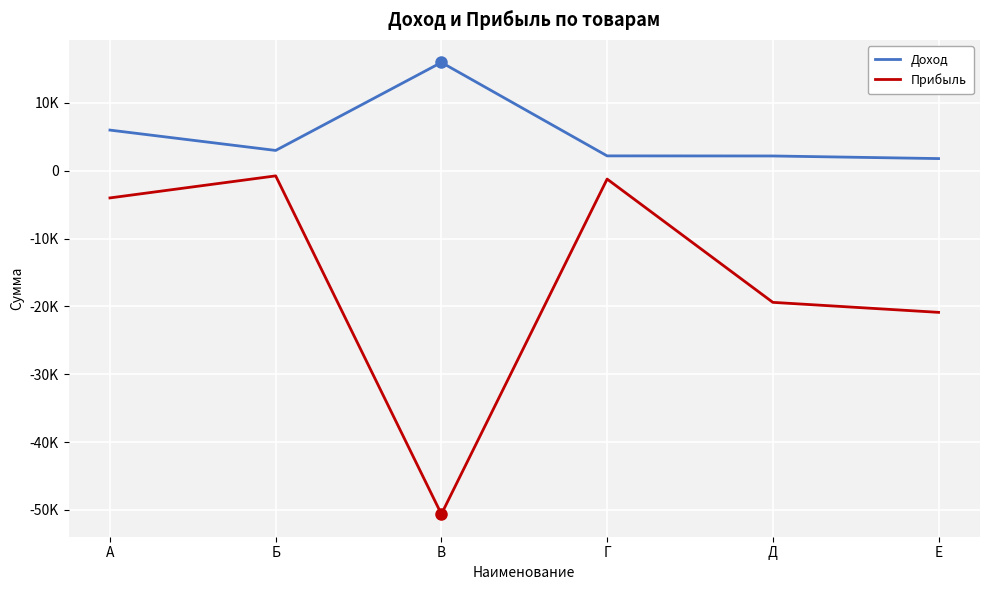

Does the chart display data point markers on the line(s)?

No